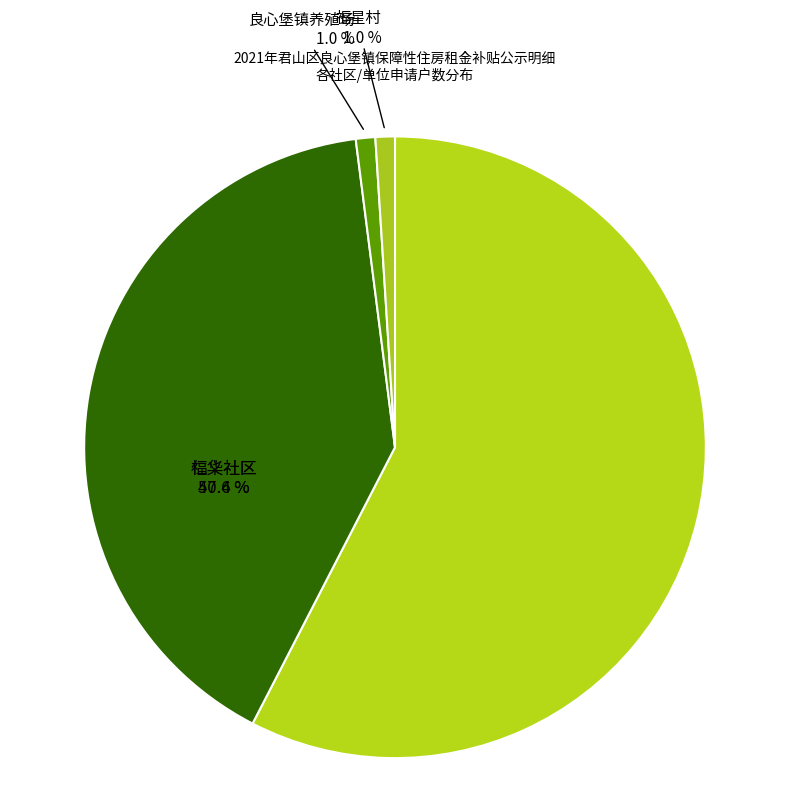

To the nearest percent, what is the difference between the largest and smallest slice percentages?

57%